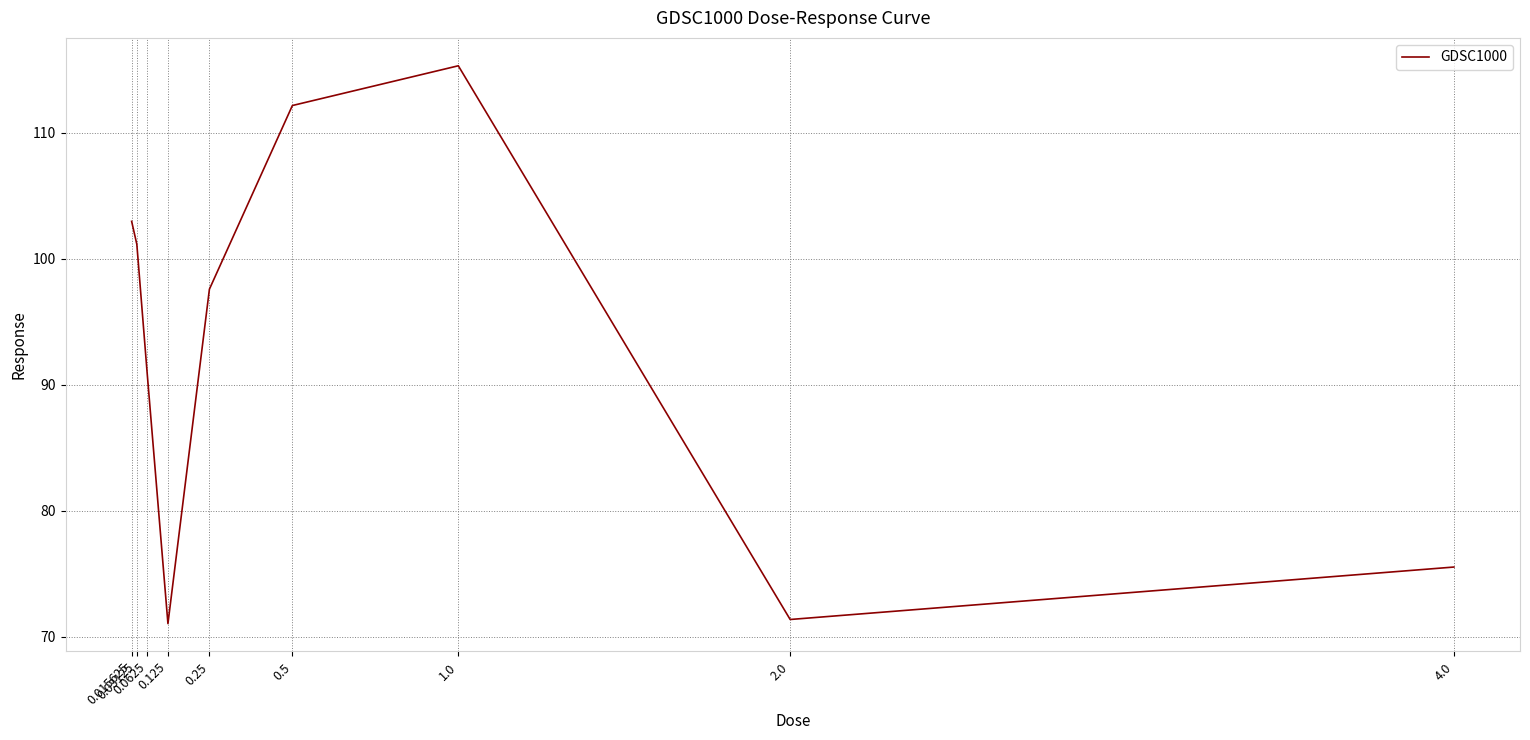

What is the maximum value shown in the chart?

115.3